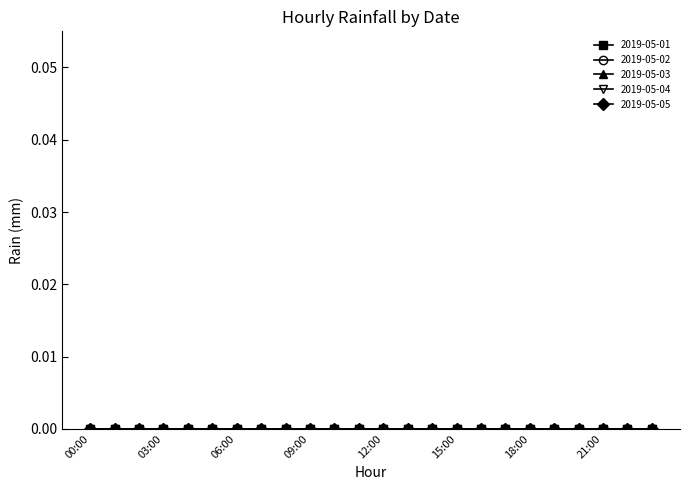

How many lines are shown in the chart?

5